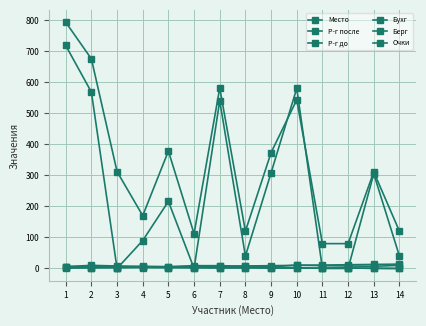

Count the number of data series in this chart.

6